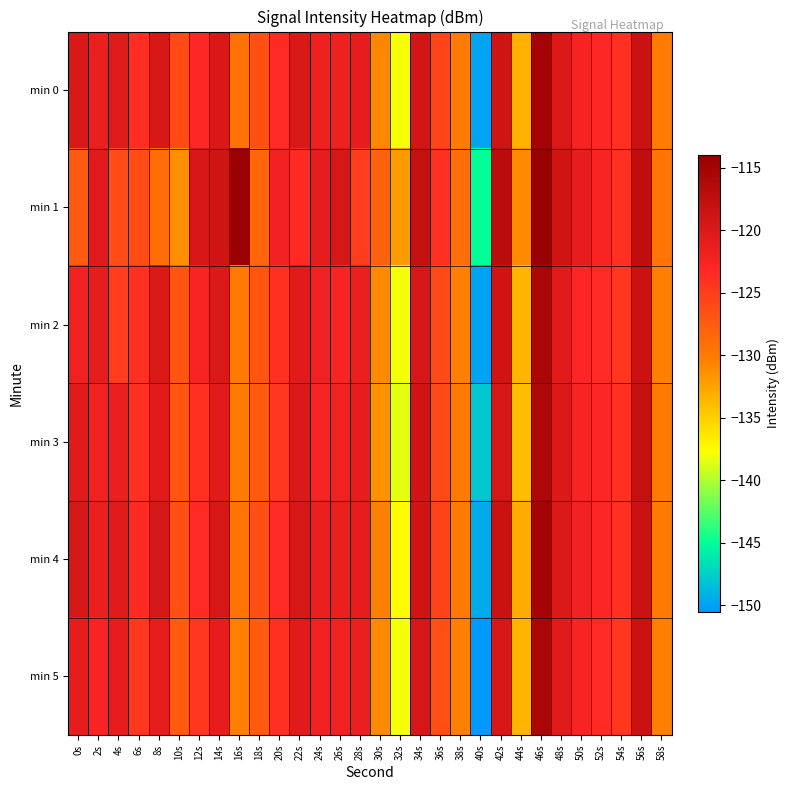

Reading right to left, transcribe all the data shown in this chart.

min 0: 58s=-130.1	56s=-118.4	54s=-123.9	52s=-123.2	50s=-122.4	48s=-120.1	46s=-115.1	44s=-133.2	42s=-118.8	40s=-149.8	38s=-130.1	36s=-125.6	34s=-119.3	32s=-138.0	30s=-130.8	28s=-121.0	26s=-121.8	24s=-121.8	22s=-119.9	20s=-123.5	18s=-126.6	16s=-129.4	14s=-119.9	12s=-123.2	10s=-126.1	8s=-119.7	6s=-123.7	4s=-120.3	2s=-121.5	0s=-119.9
min 1: 58s=-129.5	56s=-117.5	54s=-124.0	52s=-122.5	50s=-121.0	48s=-119.0	46s=-114.0	44s=-131.0	42s=-117.0	40s=-145.0	38s=-129.0	36s=-124.0	34s=-118.0	32s=-132.0	30s=-128.0	28s=-125.0	26s=-119.5	24s=-121.0	22s=-123.5	20s=-122.0	18s=-128.4	16s=-114.4	14s=-118.9	12s=-119.6	10s=-131.4	8s=-128.9	6s=-126.4	4s=-126.2	2s=-120.4	0s=-127.4
min 2: 58s=-130.5	56s=-118.5	54s=-124.5	52s=-123.5	50s=-123.0	48s=-120.5	46s=-115.5	44s=-133.5	42s=-119.0	40s=-150.0	38s=-130.5	36s=-126.0	34s=-119.5	32s=-138.0	30s=-131.0	28s=-121.5	26s=-122.5	24s=-122.0	22s=-120.5	20s=-124.0	18s=-127.0	16s=-130.0	14s=-120.0	12s=-122.5	10s=-127.0	8s=-120.0	6s=-124.0	4s=-125.0	2s=-121.0	0s=-122.0
min 3: 58s=-130.0	56s=-118.0	54s=-124.0	52s=-123.0	50s=-122.5	48s=-120.0	46s=-116.0	44s=-134.0	42s=-119.5	40s=-148.0	38s=-130.0	36s=-126.0	34s=-119.0	32s=-138.5	30s=-131.5	28s=-121.0	26s=-122.0	24s=-122.5	22s=-120.0	20s=-124.5	18s=-127.5	16s=-130.0	14s=-120.5	12s=-124.0	10s=-127.0	8s=-120.5	6s=-124.0	4s=-121.5	2s=-122.0	0s=-120.5
min 4: 58s=-130.0	56s=-118.5	54s=-124.0	52s=-123.0	50s=-122.0	48s=-120.0	46s=-115.0	44s=-133.0	42s=-118.5	40s=-149.5	38s=-130.0	36s=-125.5	34s=-119.0	32s=-137.5	30s=-130.5	28s=-121.0	26s=-121.5	24s=-121.5	22s=-119.5	20s=-123.5	18s=-126.5	16s=-129.5	14s=-119.5	12s=-123.5	10s=-126.5	8s=-119.5	6s=-123.5	4s=-120.5	2s=-121.5	0s=-119.5
min 5: 58s=-130.5	56s=-118.5	54s=-124.5	52s=-123.5	50s=-122.5	48s=-120.5	46s=-115.5	44s=-133.5	42s=-119.5	40s=-150.5	38s=-130.5	36s=-126.5	34s=-119.5	32s=-138.0	30s=-131.0	28s=-121.5	26s=-122.0	24s=-122.0	22s=-120.5	20s=-124.0	18s=-127.5	16s=-130.5	14s=-121.0	12s=-124.5	10s=-127.5	8s=-121.0	6s=-124.5	4s=-121.0	2s=-122.5	0s=-121.0